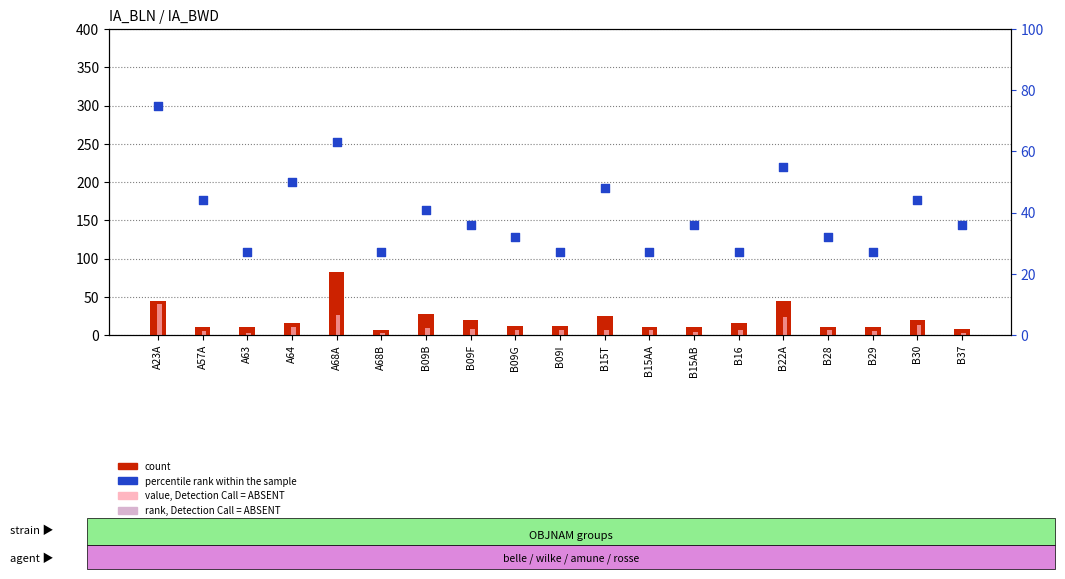

Which series contains the highest Y value?

count